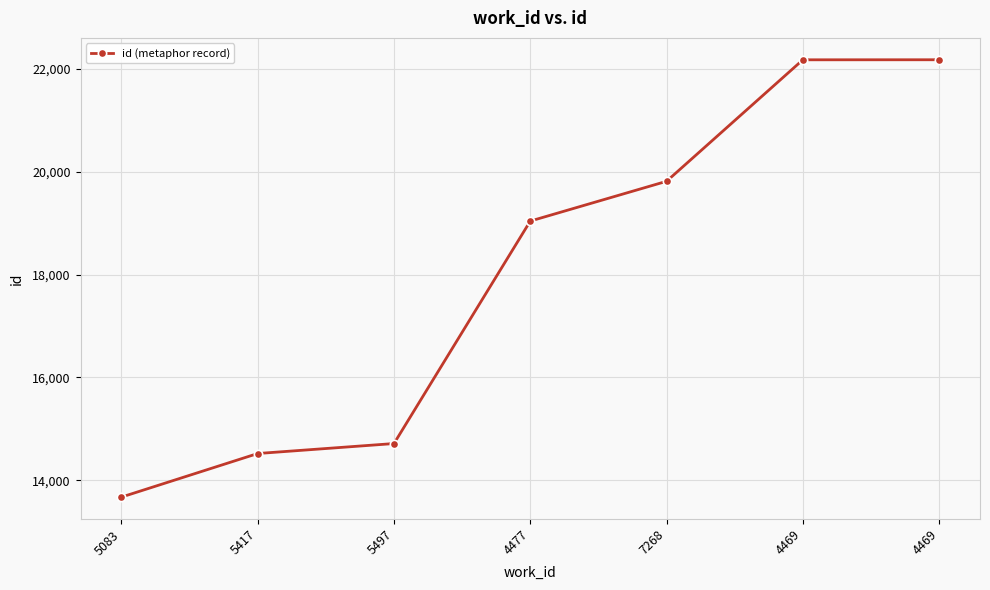

Which has a higher value, 4477 or 7268?

7268